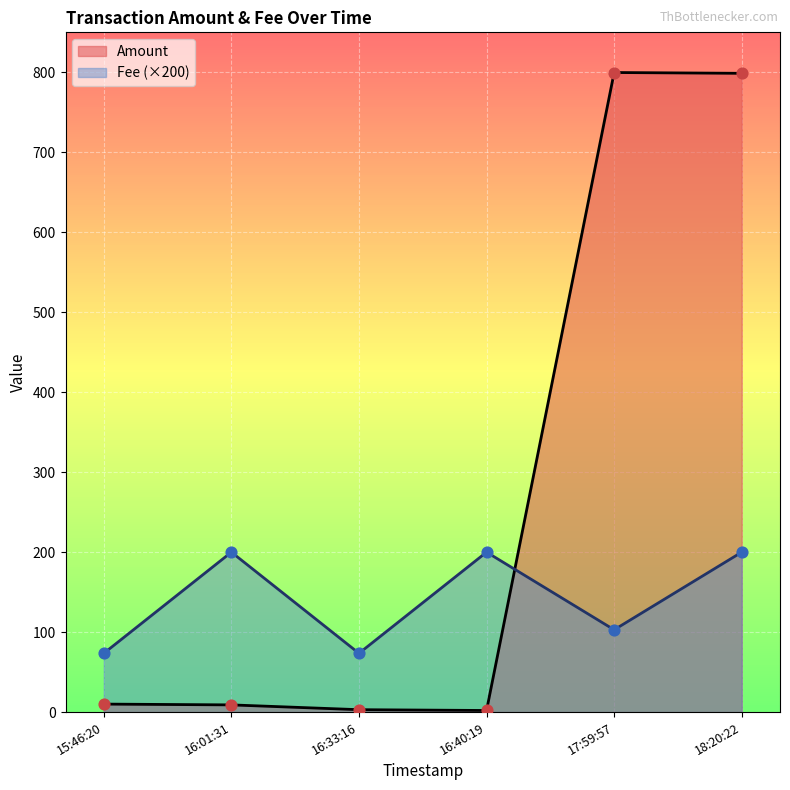

Which series has the largest total across all categories?

Amount